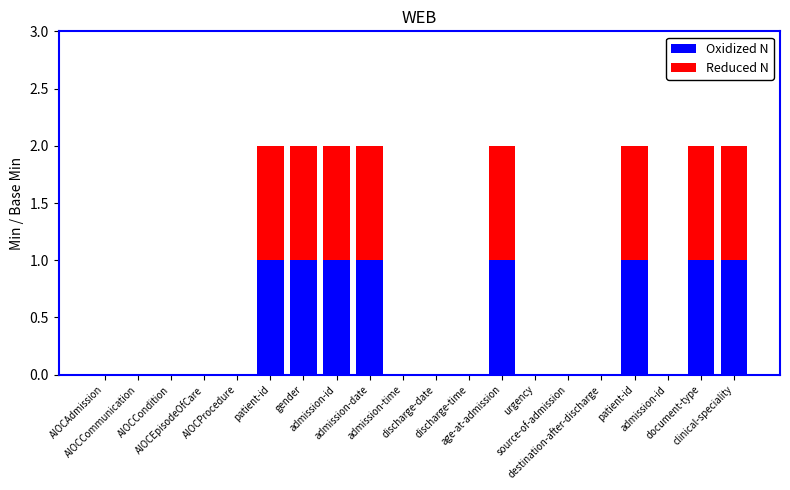

Where is Oxidized N nearest to the value 0?

AIOCAdmission